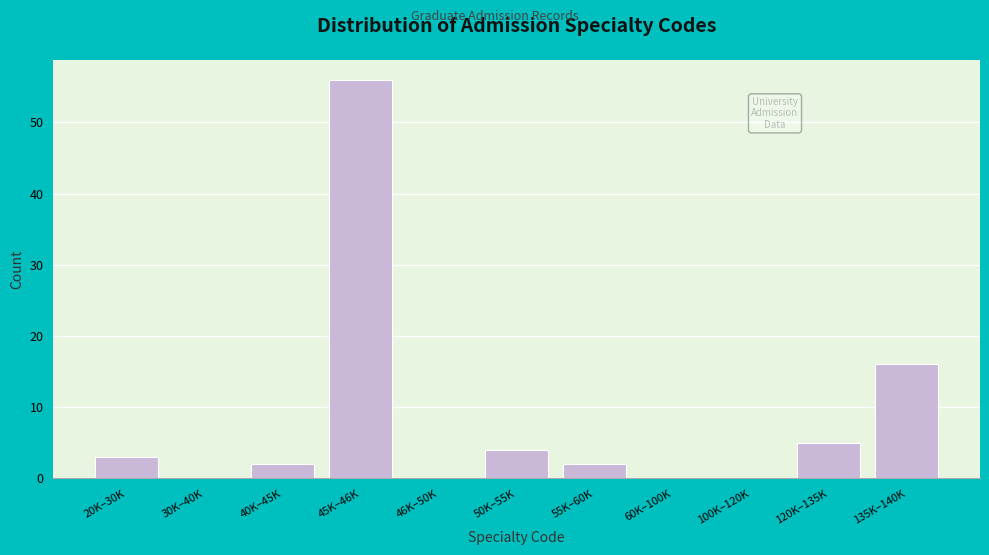

Reading left to right, transcribe all the data shown in this chart.

20K–30K=3	30K–40K=0	40K–45K=2	45K–46K=56	46K–50K=0	50K–55K=4	55K–60K=2	60K–100K=0	100K–120K=0	120K–135K=5	135K–140K=16